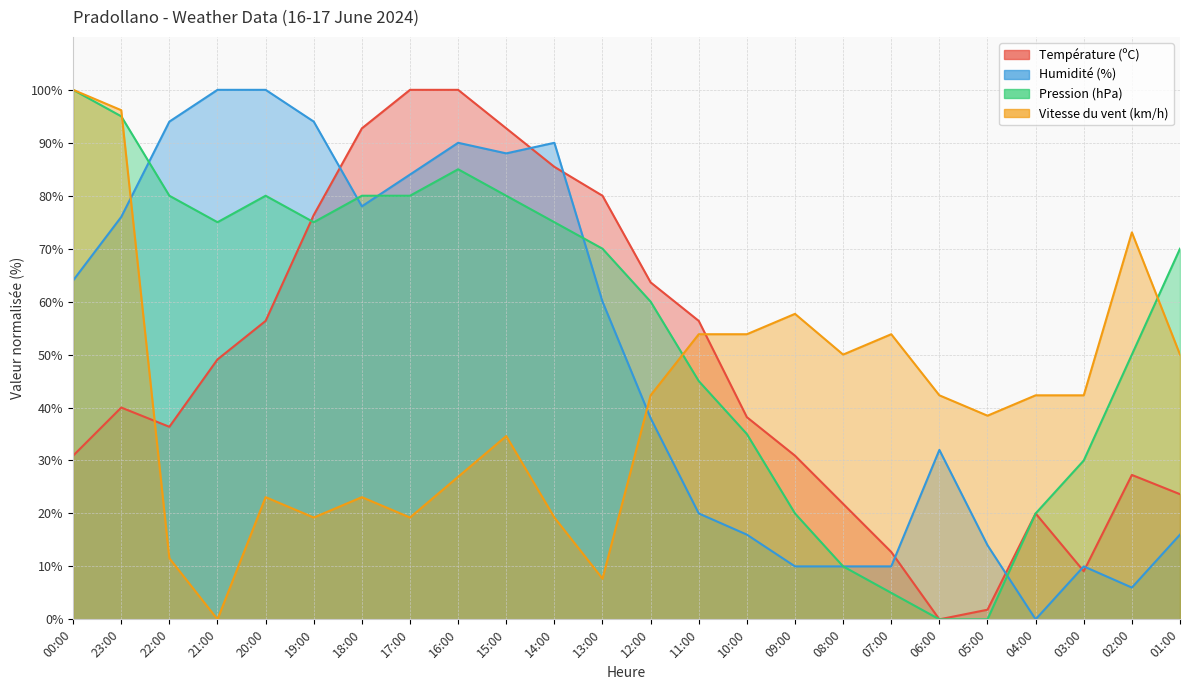

What is the sum of the Humidité (%) values at 18:00 and 12:00?

116.0